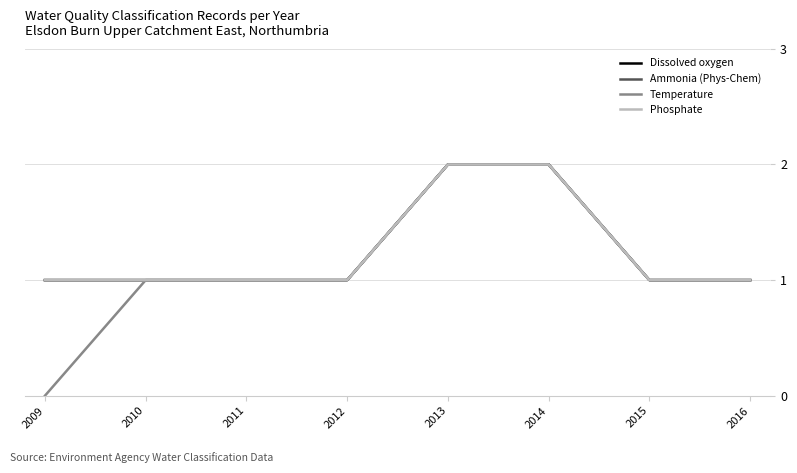

Reading right to left, transcribe all the data shown in this chart.

Dissolved oxygen: 1	1	2	2	1	1	1	1
Ammonia (Phys-Chem): 1	1	2	2	1	1	1	1
Temperature: 1	1	2	2	1	1	1	0
Phosphate: 1	1	2	2	1	1	1	1